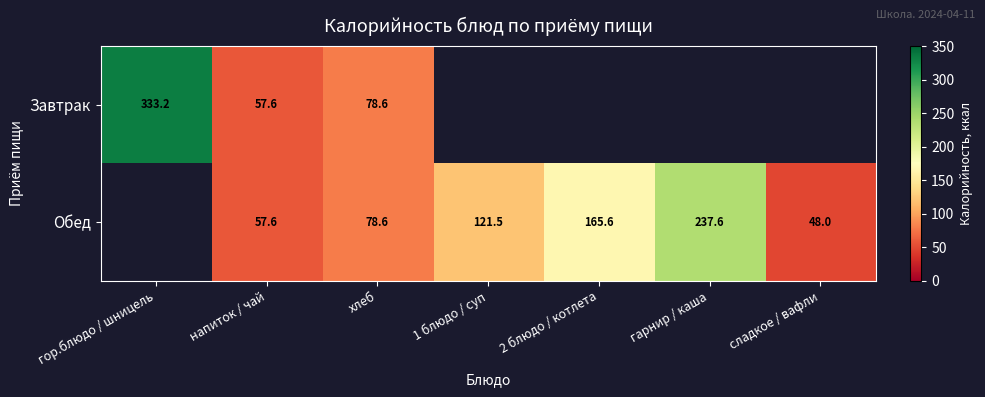

At which label does Завтрак reach its peak?

гор.блюдо / шницель